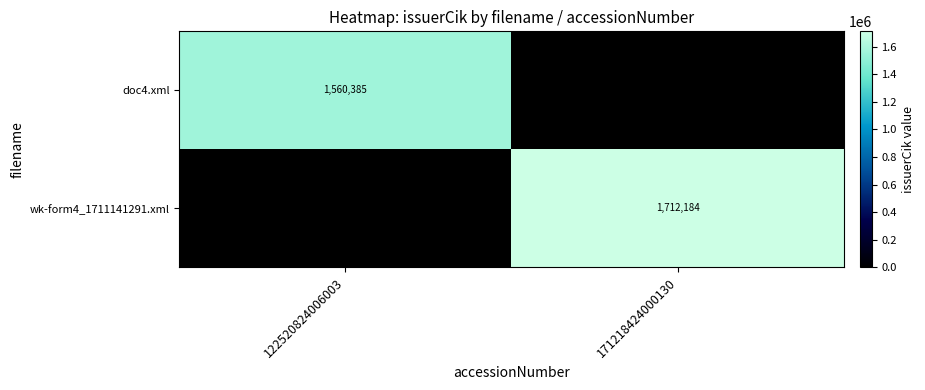

Is it true that wk-form4_1711141291.xml equals 569710 at 171218424000130?

False